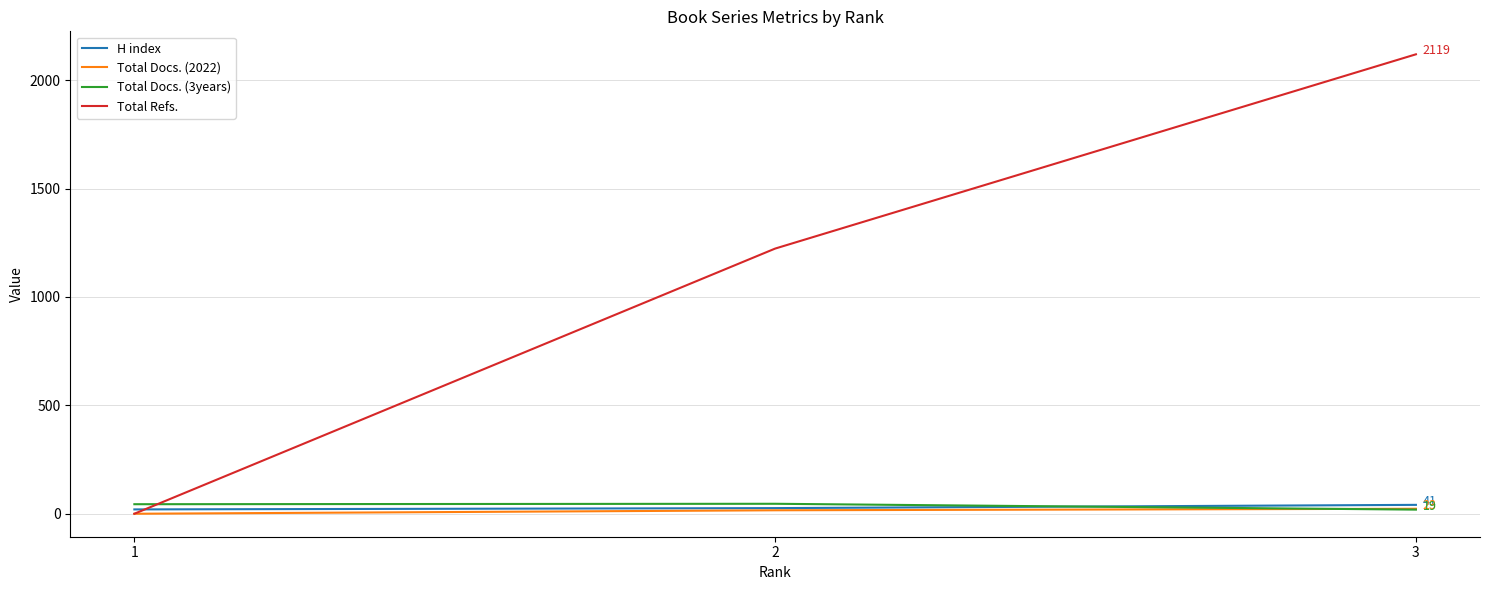

Which series has the largest range (max minus min)?

Total Refs.